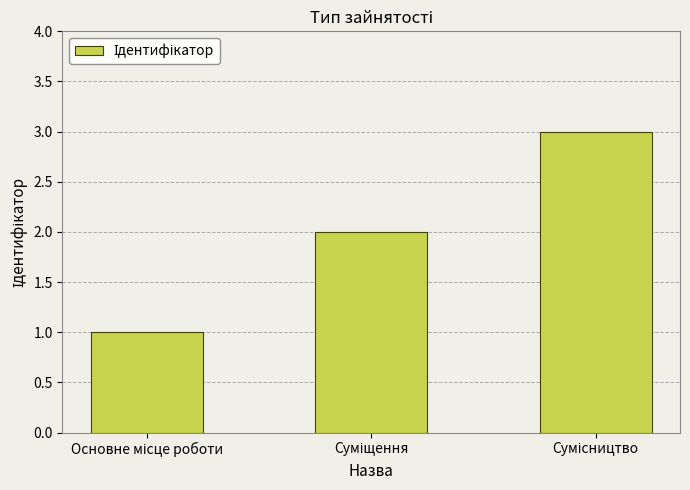

What is the maximum value shown in the chart?

3